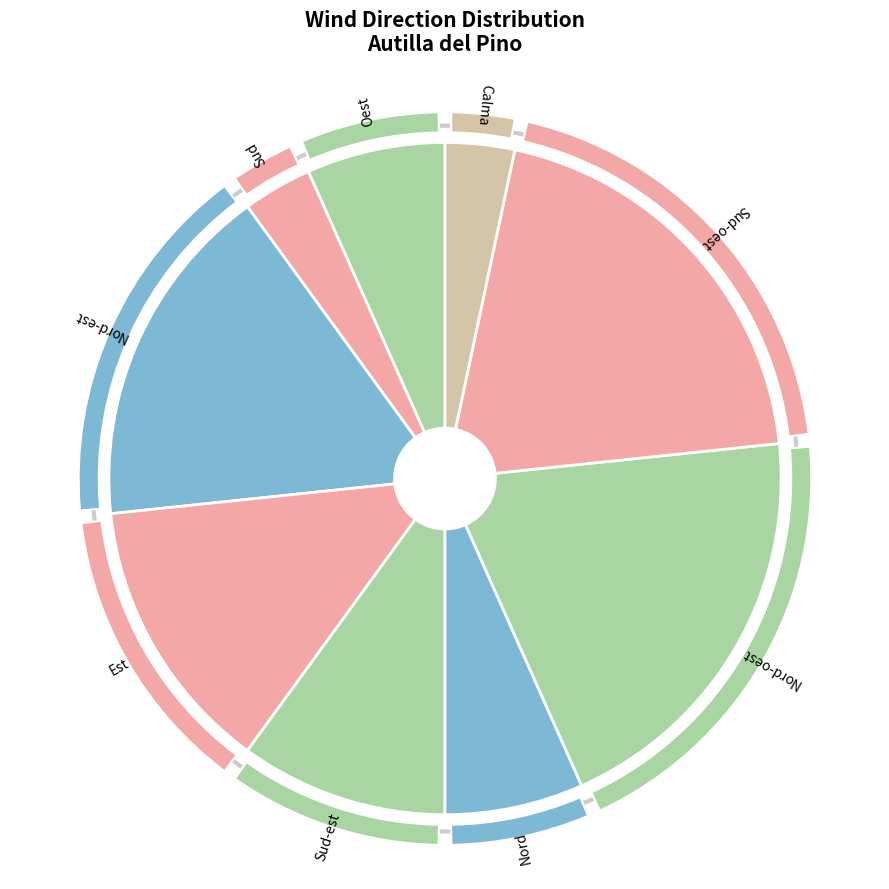

Between Sud and Sud-est, which is larger?

Sud-est